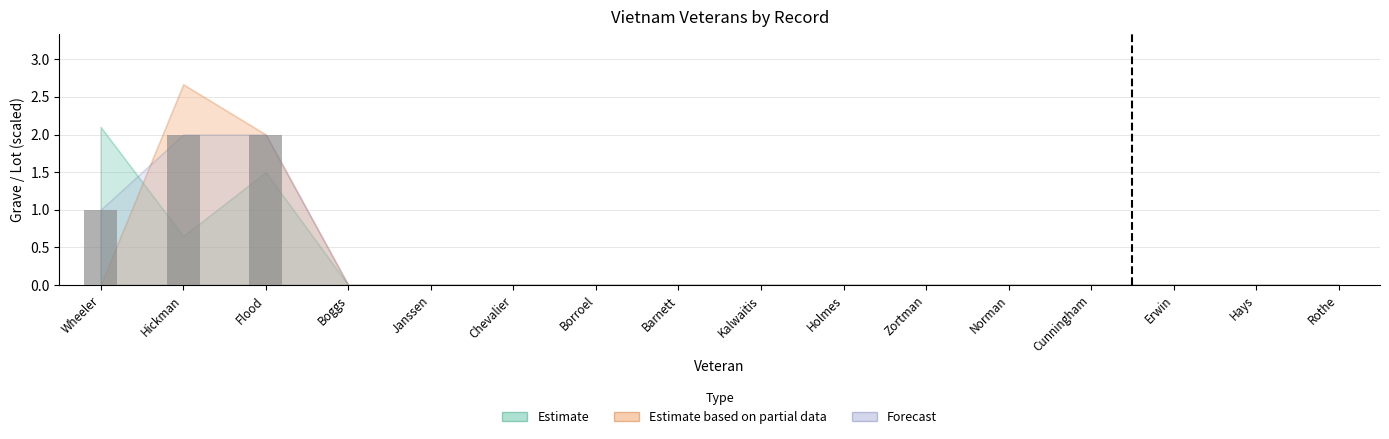

Is it true that the value at Wheeler is 0?

False